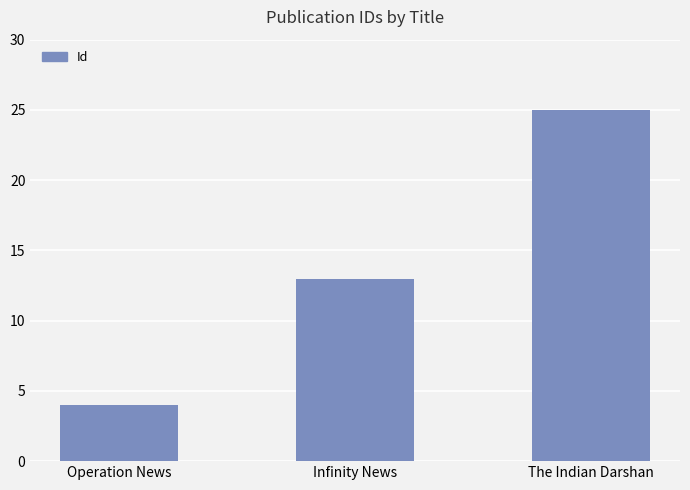

Count the number of data series in this chart.

1